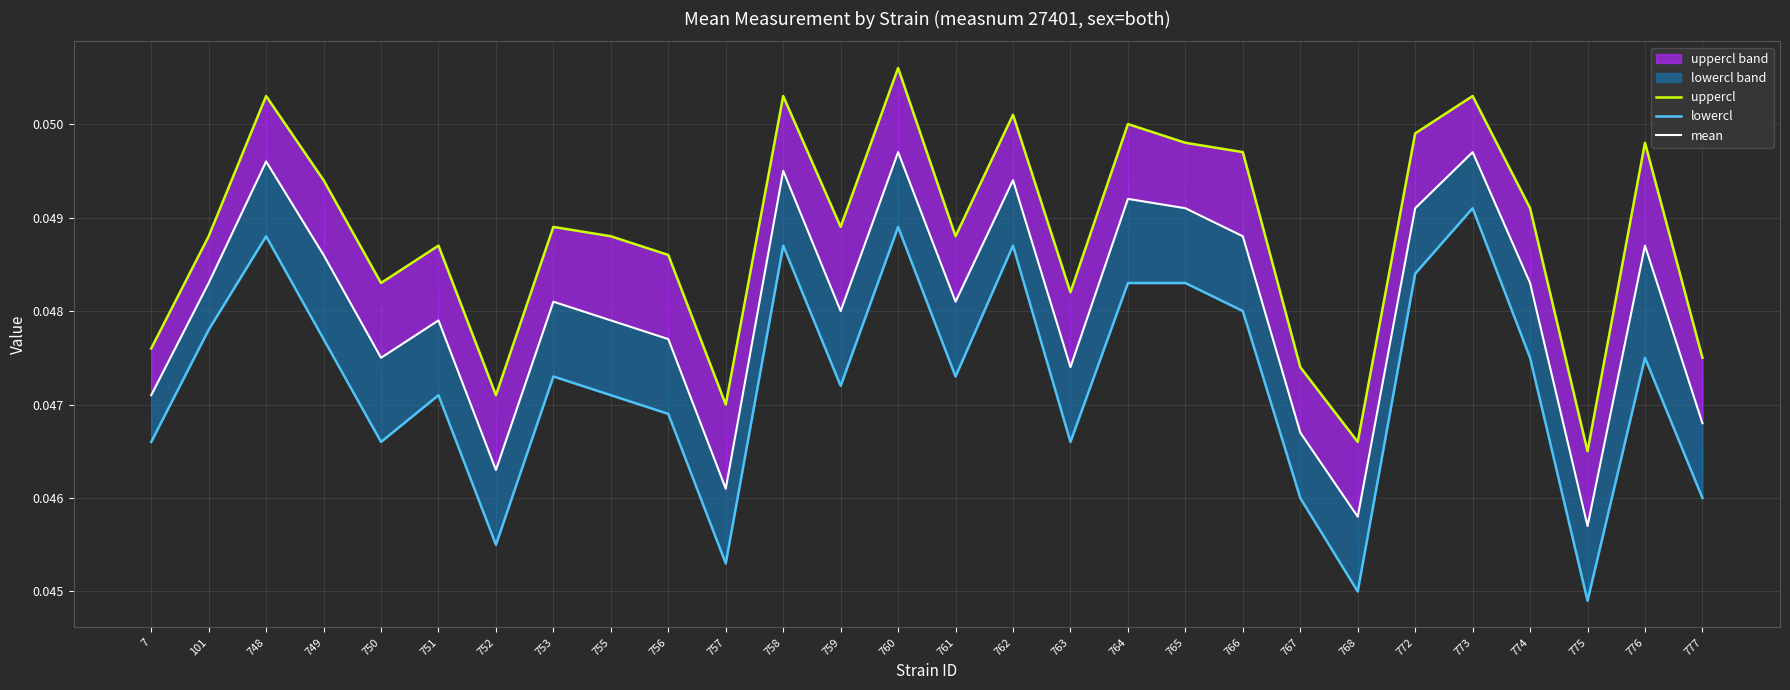

What are all the series names shown in the legend?

uppercl, lowercl, mean